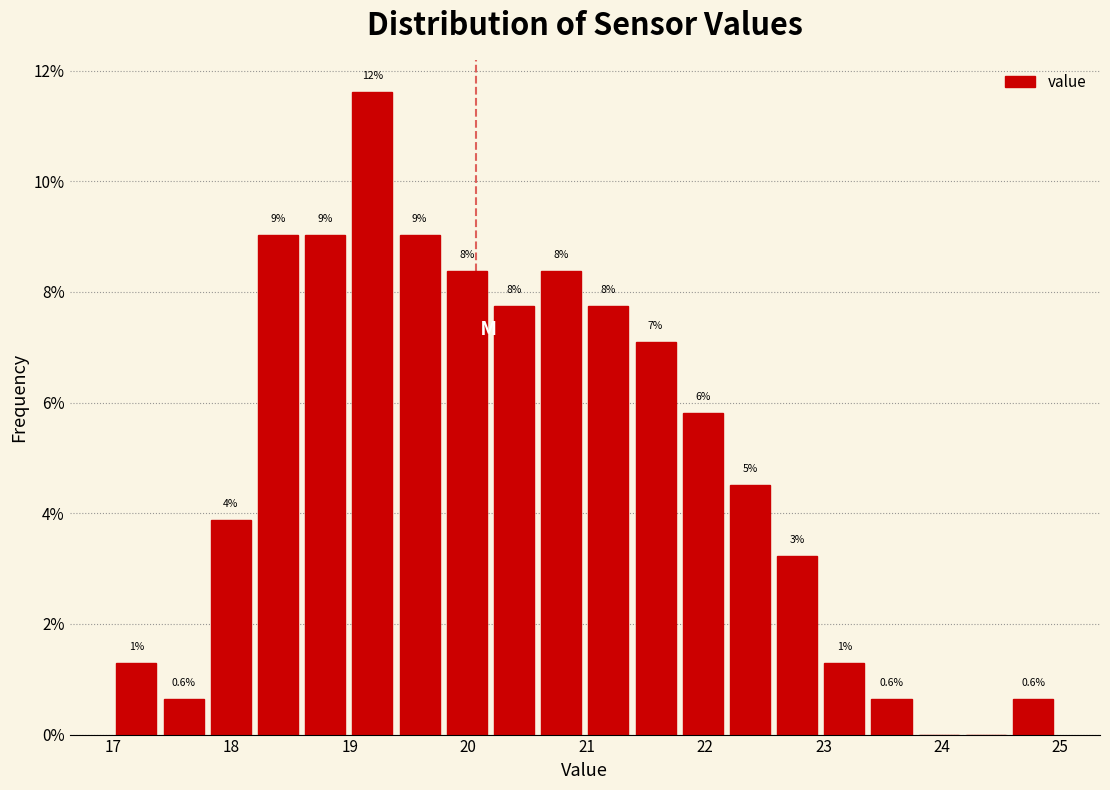

Around what value on the x-axis is the tallest bar? Give the approximate position of its centre, as read against the axis.

19.2